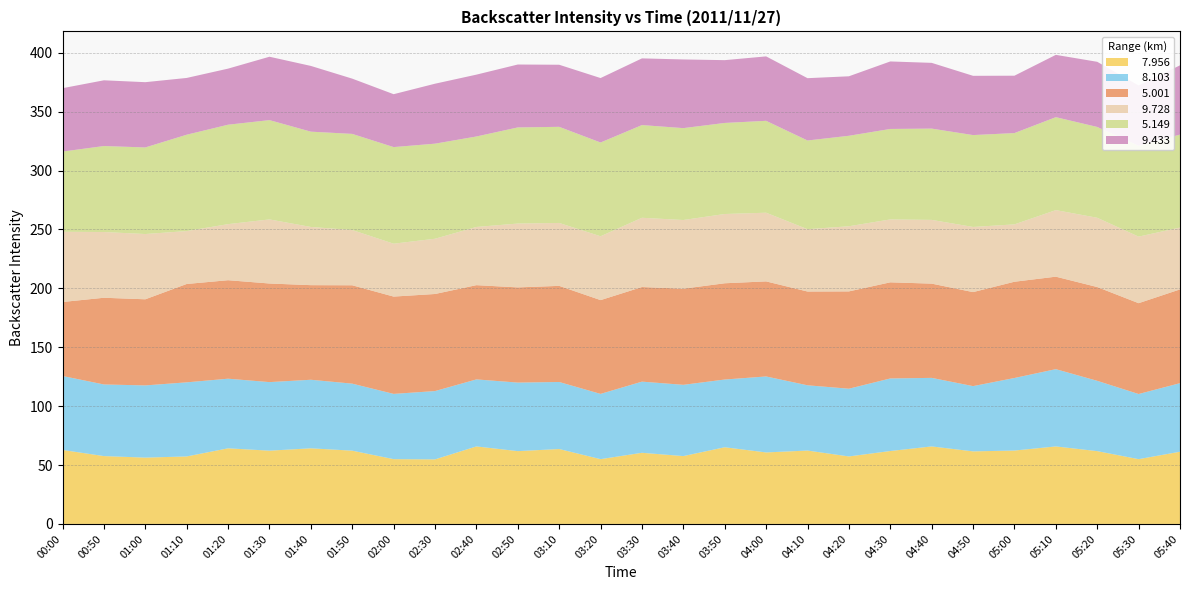

Reading left to right, list all the values displayed in this chart.

  7.956: 62.8	57.6	56.3	57.3	64.2	62.2	64.2	62.2	55.0	54.8	65.8	61.8	63.6	55.0	60.4	57.6	65.1	60.7	62.3	57.3	61.9	65.8	61.6	62.3	65.8	61.8	55.0	61.3
  8.103: 62.8	60.8	61.3	62.9	59.1	58.2	58.2	56.9	55.4	58.0	56.9	58.2	56.9	55.4	60.4	60.5	57.5	64.5	55.4	57.5	61.6	58.2	55.4	61.6	65.6	59.7	55.3	58.2
  5.001: 62.8	73.6	73.1	83.5	83.6	83.7	80.3	83.5	82.6	82.4	80.0	80.8	81.6	79.6	80.3	81.6	81.7	80.7	79.6	82.6	81.6	80.0	79.8	81.7	78.5	79.6	77.1	79.6
  9.728: 59.6	55.8	55.4	44.9	47.6	54.4	49.4	46.9	44.9	46.9	49.4	54.2	53.4	54.2	58.8	58.3	58.8	58.3	52.9	55.3	53.4	54.1	55.3	48.7	56.5	58.8	56.5	52.5
  5.149: 68.1	73.0	73.5	81.8	84.4	84.3	80.9	81.6	82.0	80.7	76.8	81.6	81.6	79.6	78.7	78.0	77.3	78.0	75.3	76.8	76.8	77.5	78.0	77.5	78.9	77.1	77.1	78.9
  9.433: 53.8	55.8	55.4	48.2	47.6	53.8	55.8	46.9	44.9	50.9	52.5	53.4	52.7	54.7	56.6	58.3	53.3	54.7	52.9	50.5	57.3	55.8	50.3	48.7	52.9	55.3	51.2	58.8